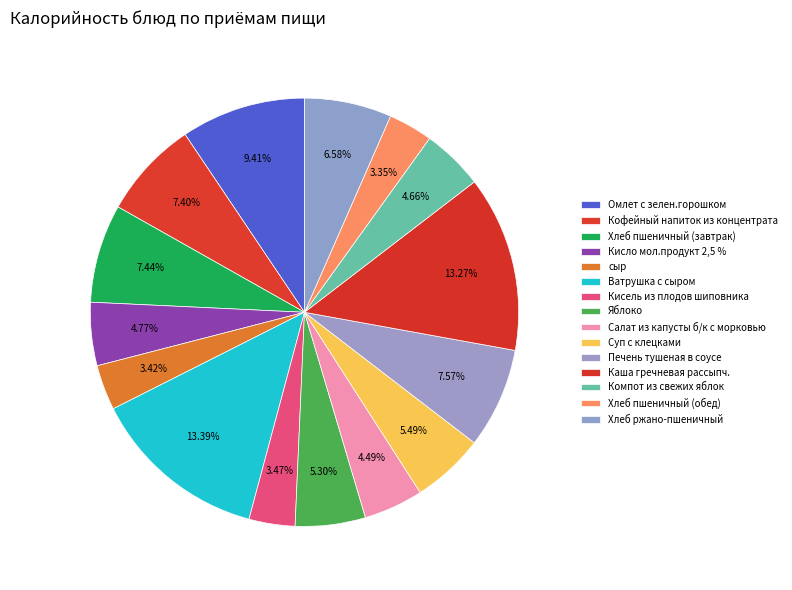

How many slices are in this pie chart?

15